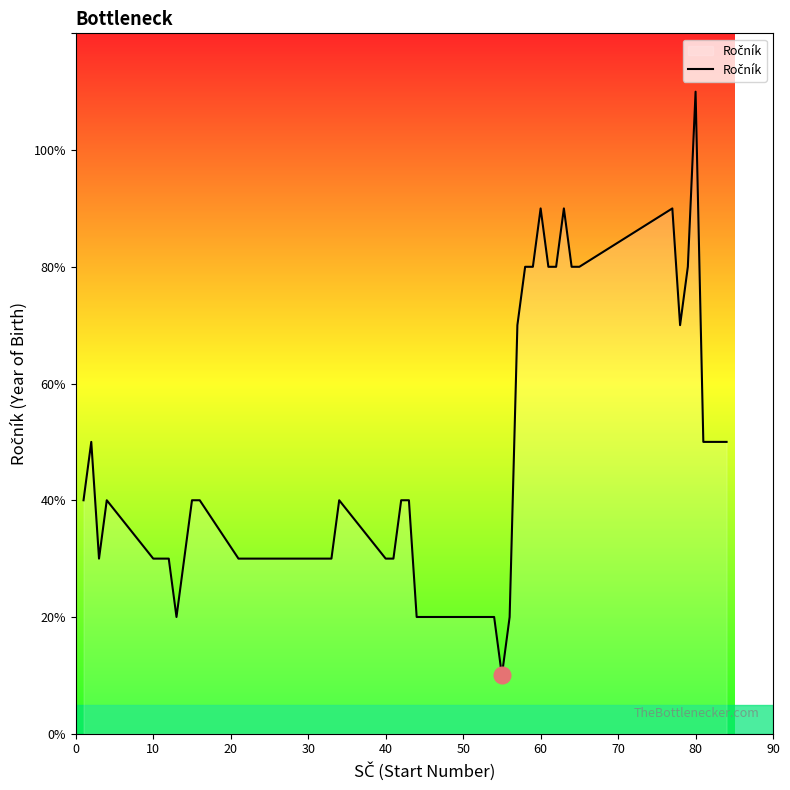

Is this an area chart (filled region under the line)?

Yes